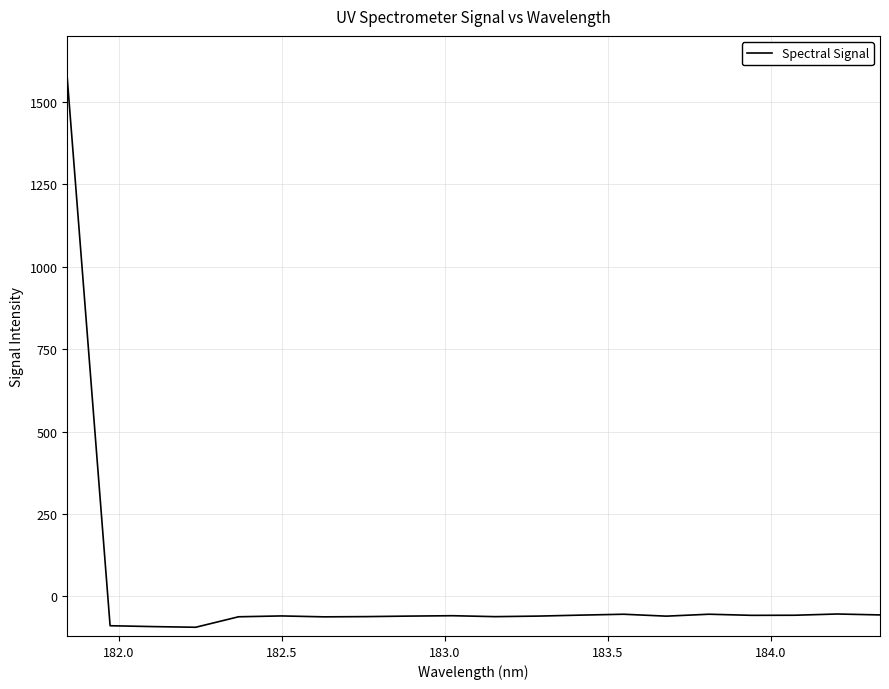

What is the greatest value displayed?

1571.0